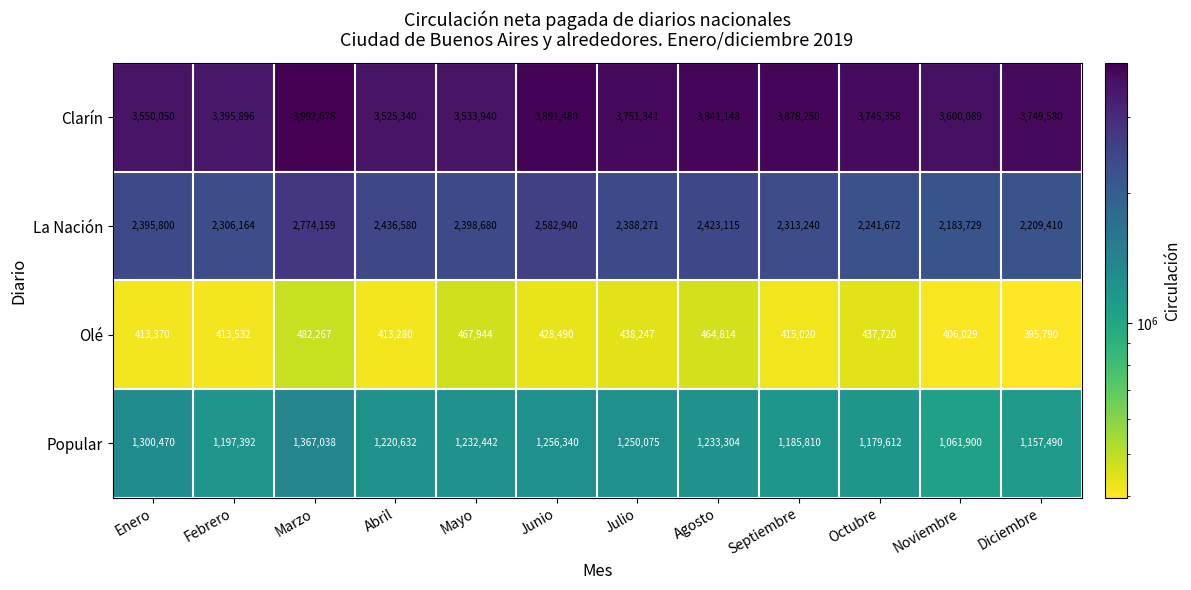

Which category has the lowest value in the Clarín series?

Febrero